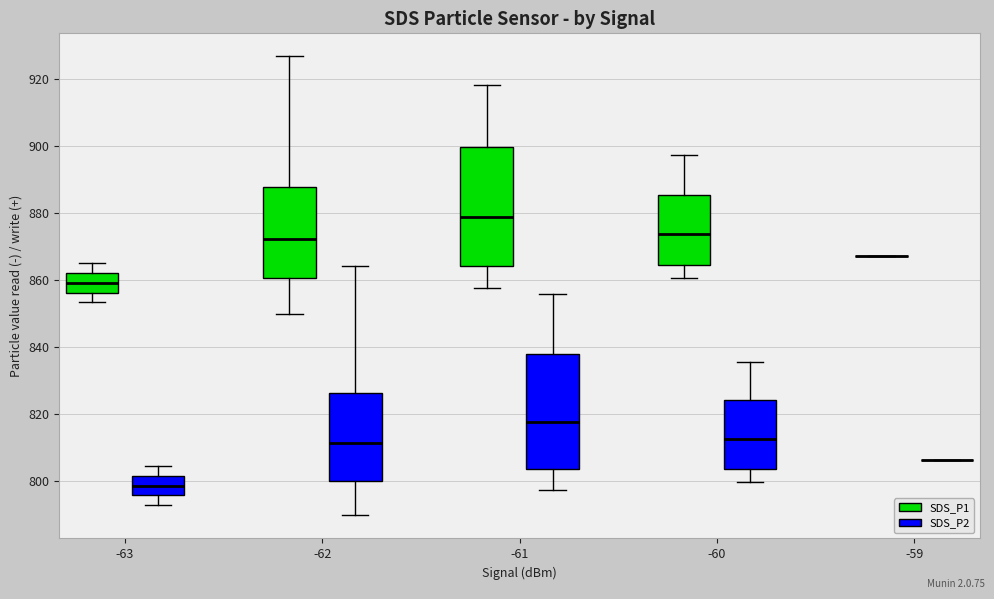

Where is the upper edge of the box for -60 (SDS_P1) on the y-axis? The values are not printed on the chart, so give them approximately, as read against the axis.

886